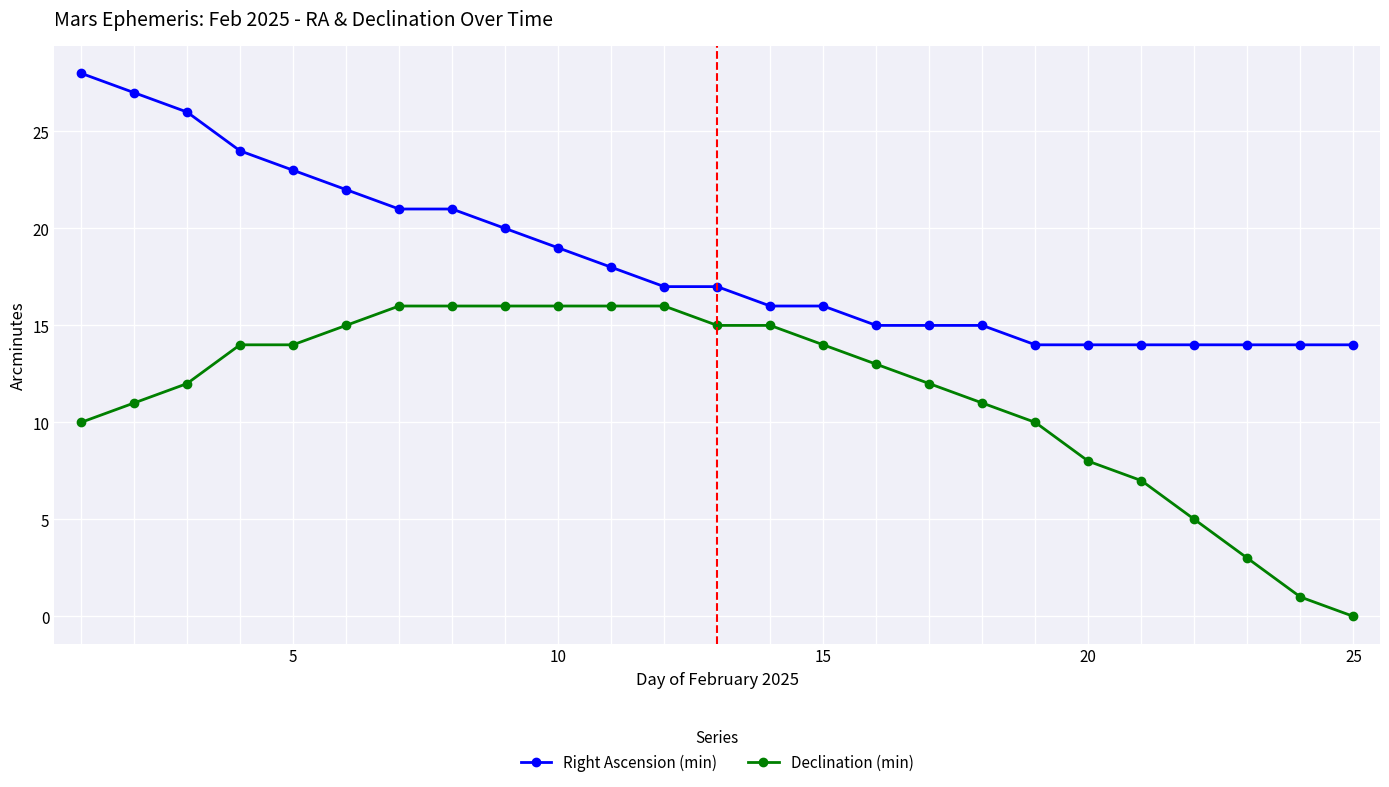

Which series has the widest spread of values?

Declination (min)